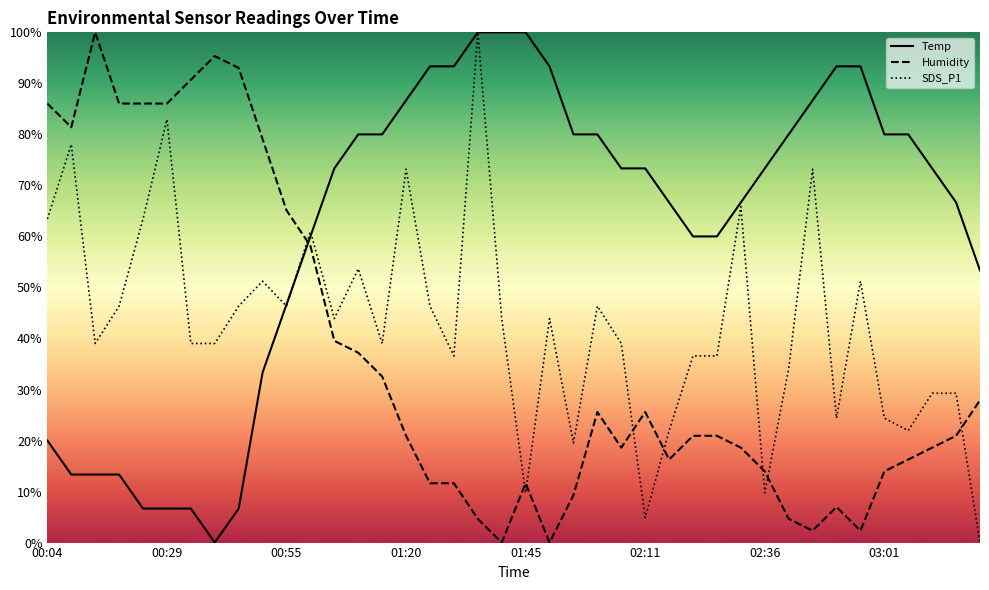

Which has a higher value, 01:56 or 00:09?

01:56